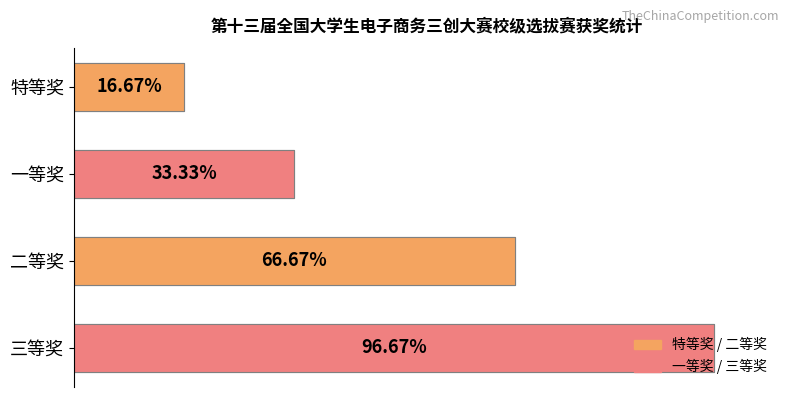

Which label corresponds to the smallest value in the chart?

特等奖